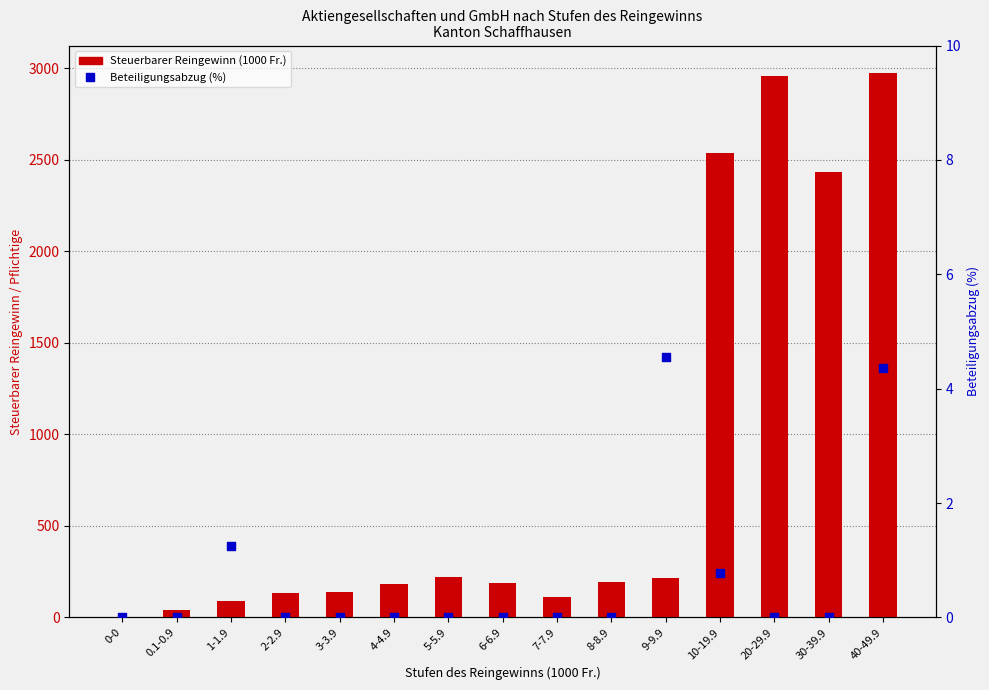

Which series has the largest total across all categories?

Steuerbarer Reingewinn (1000 Fr.)